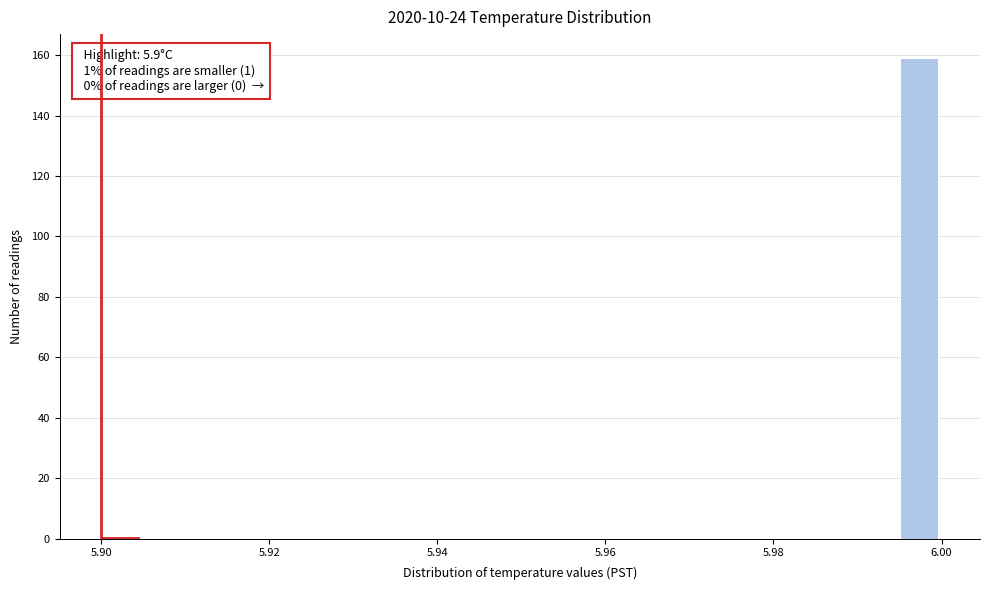

Around what value on the x-axis is the tallest bar? Give the approximate position of its centre, as read against the axis.

5.998